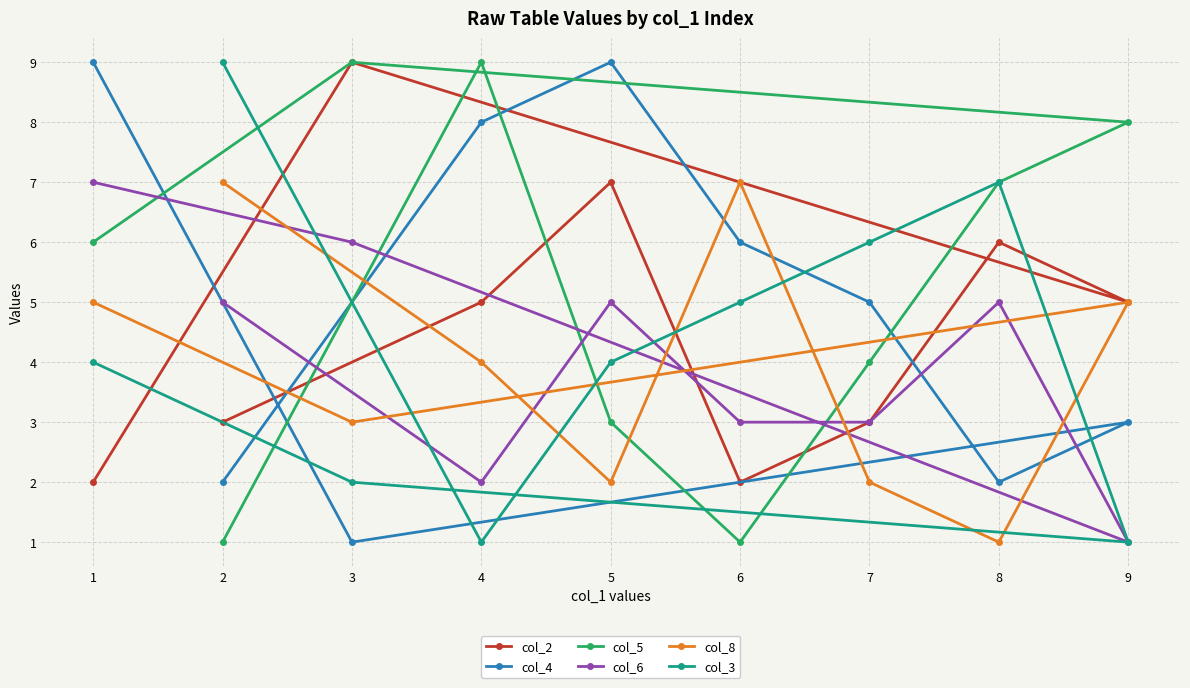

What is the greatest value displayed?

9